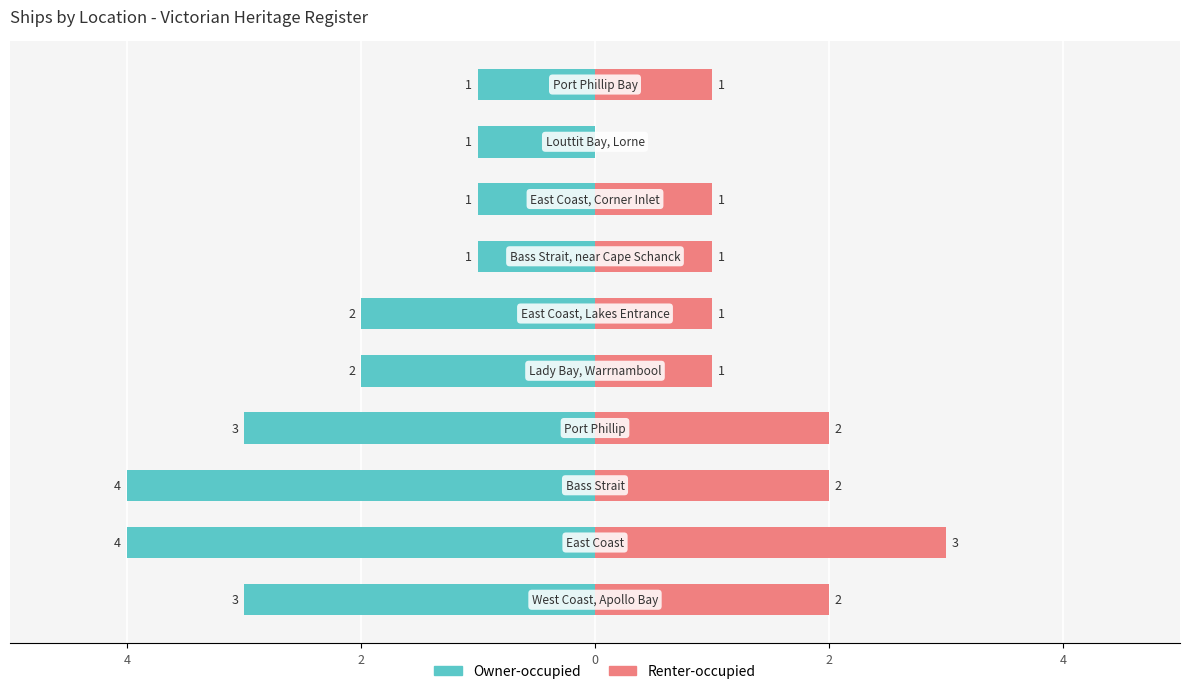

Are the bars horizontal?

Yes